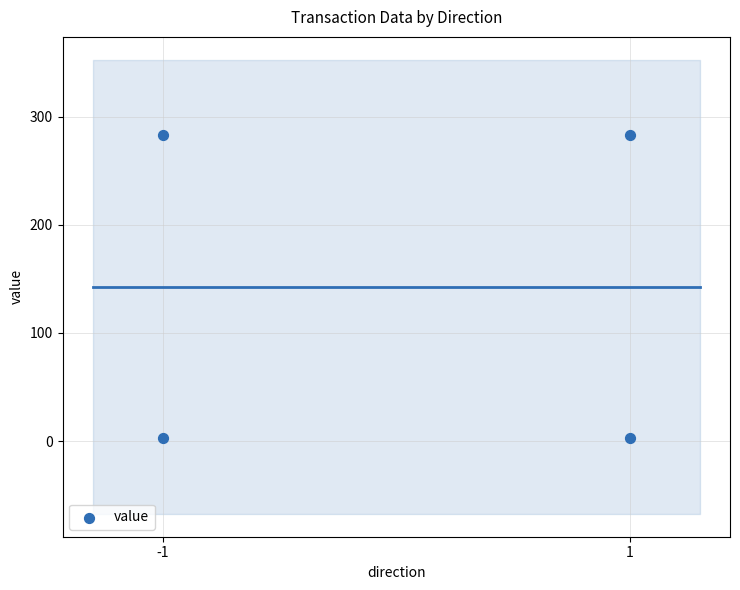

What is the range of Y values (max minus min)?

280.0